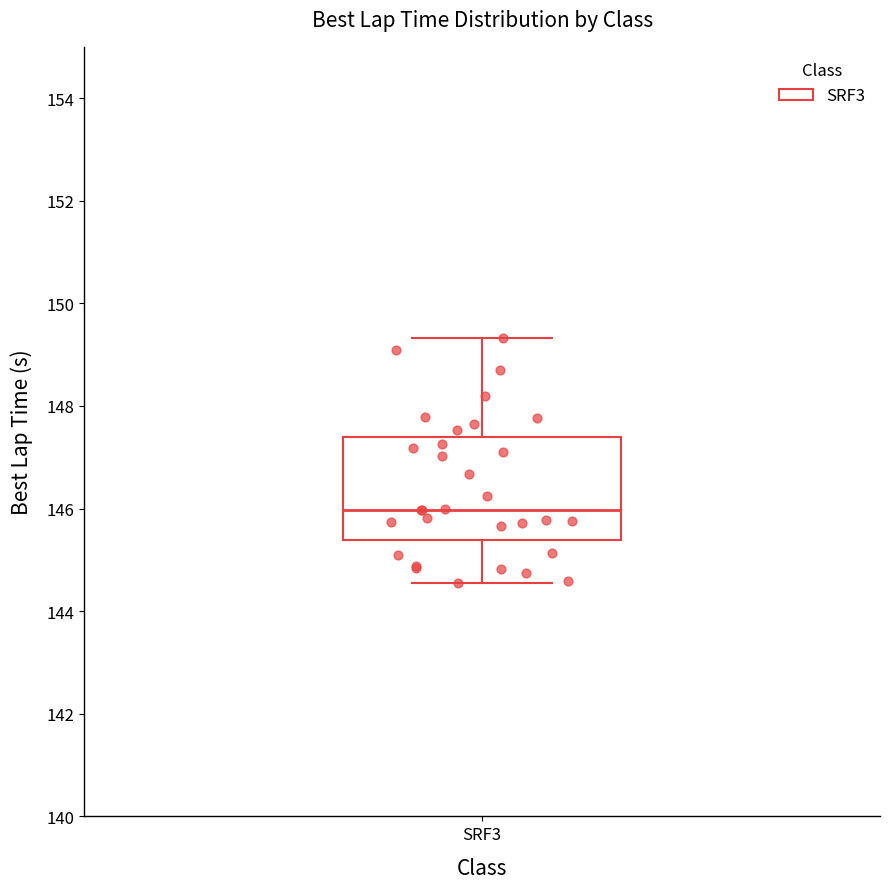

Read this box plot against the y-axis: the position of the median line, the range covered by the box, and the ends of both whiskers. The values are not printed on the chart, so give them approximately, as read against the axis.

median 146.0, box 145.4 to 147.4, whiskers 144.6 to 149.4